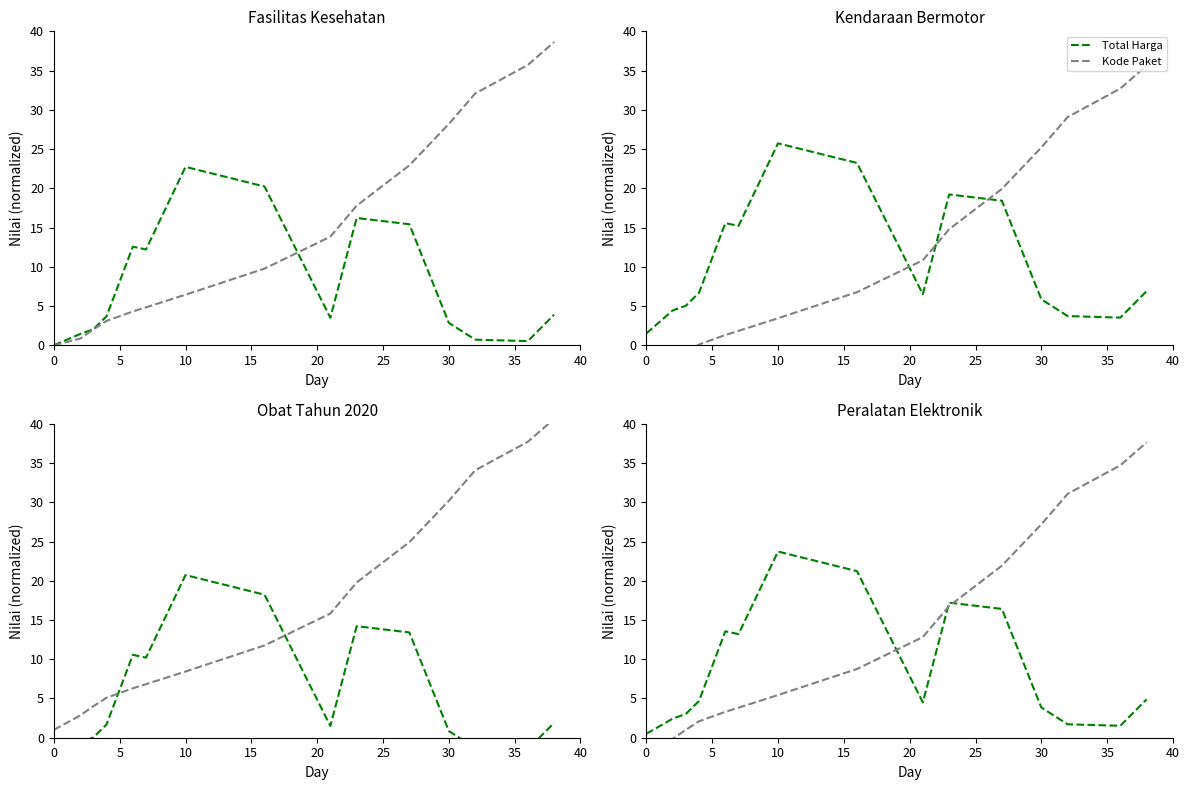

List the series in order of their overall mean, highest first.

Kode Paket, Total Harga